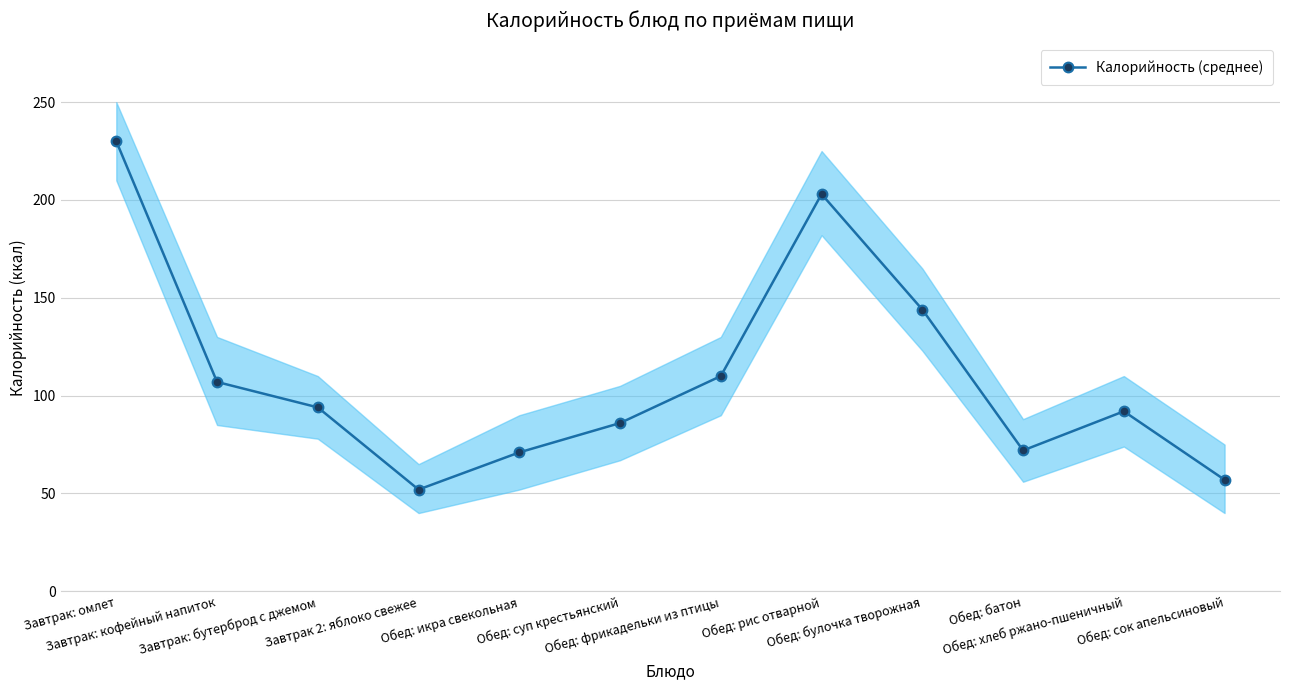

Approximately how many times larger is the value at Обед: рис отварной compared to Обед: батон?

2.8